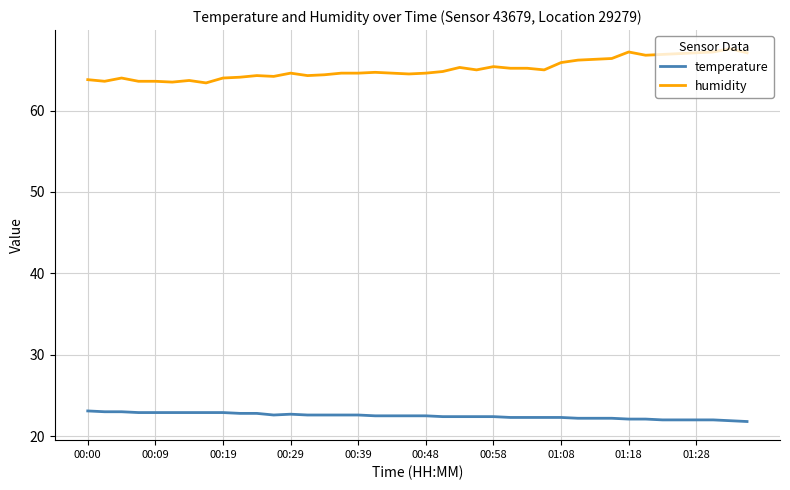

Rank the series by their average value, from lowest to highest.

temperature, humidity